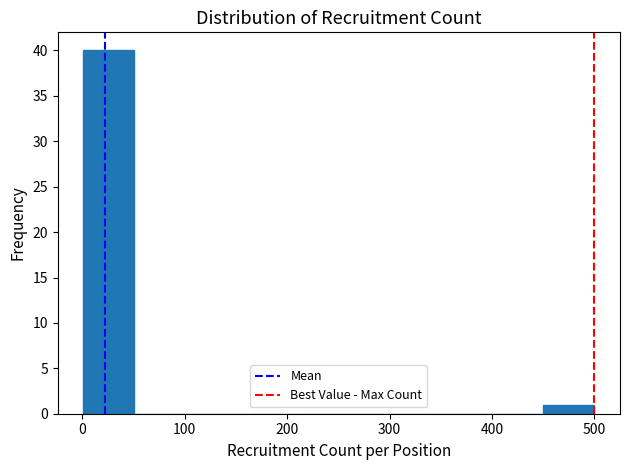

How tall is the bar that spans 0 to 50 on the x-axis? Neither the bar edges nor the heights are printed on the chart, so give them approximately, as read against the axes.

40